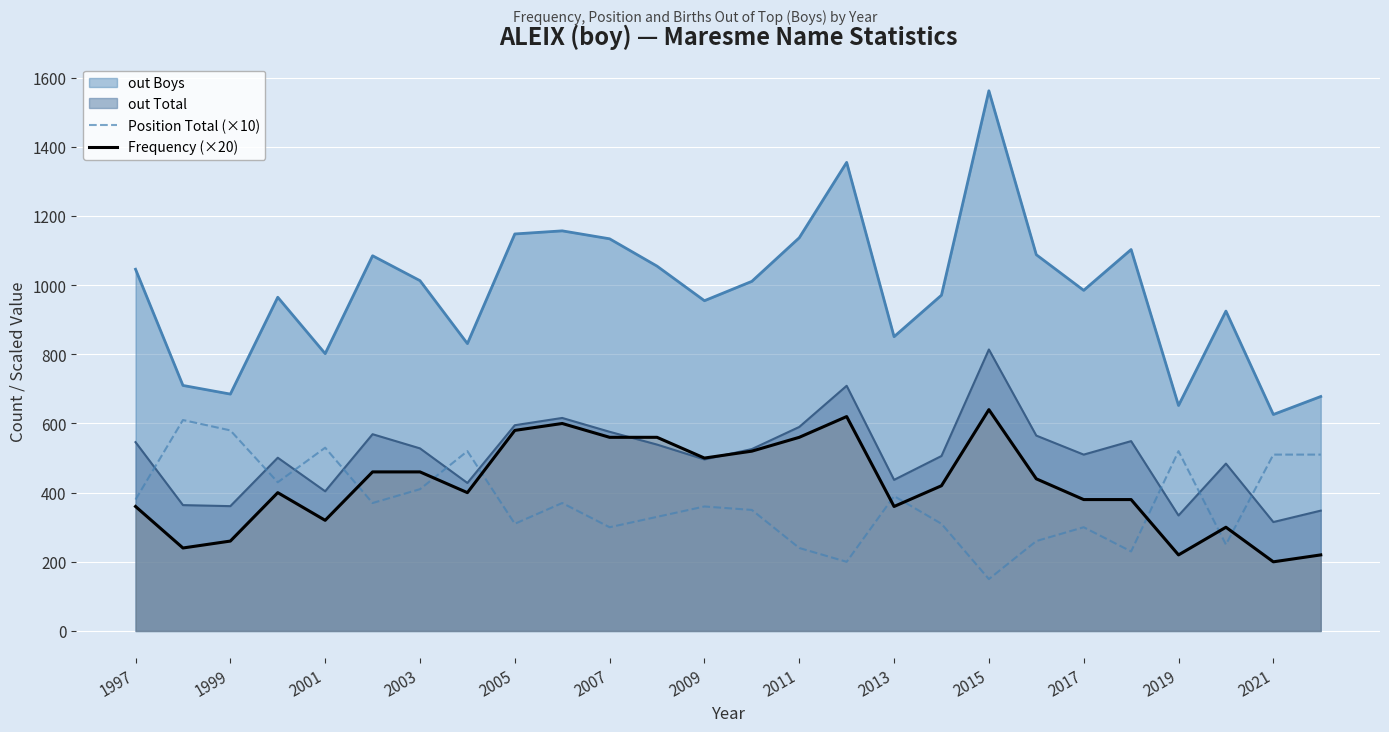

At which category is the sum across all series the highest?

2015